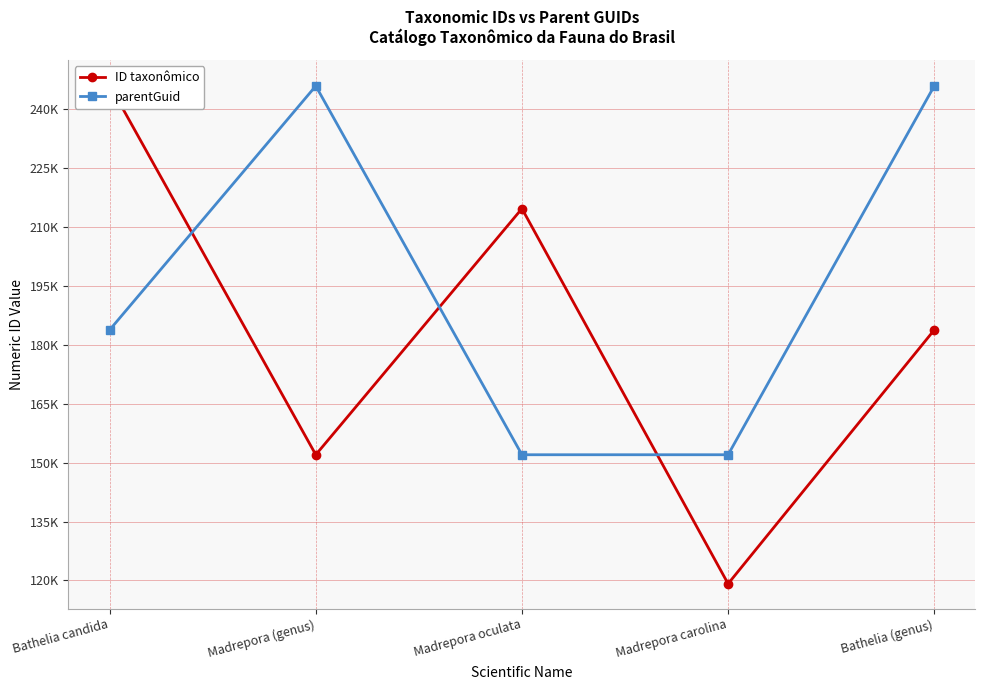

What is the sum of the parentGuid values at Bathelia (genus) and Madrepora oculata?

397938